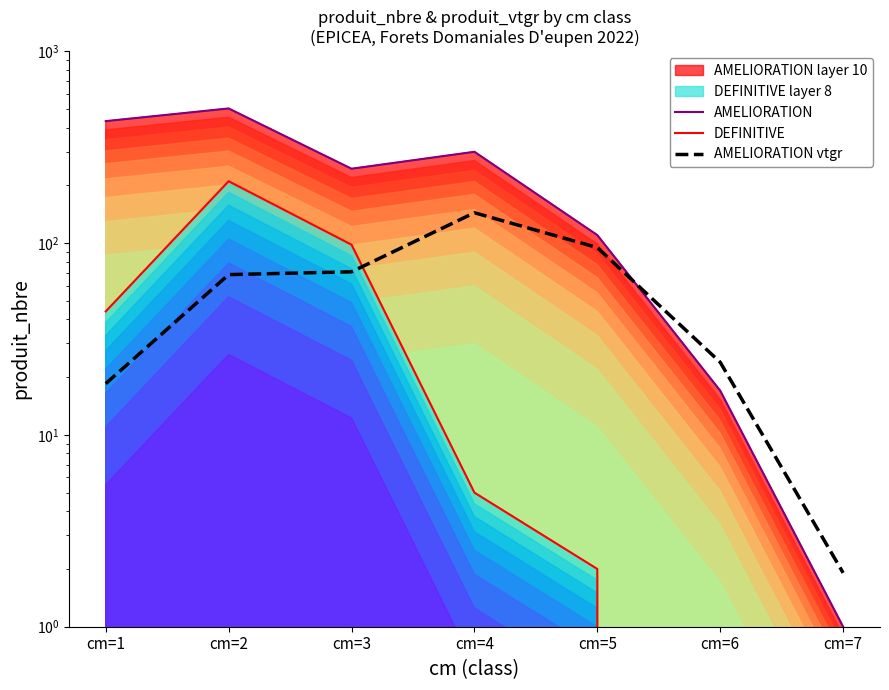

Reading left to right, what are all the values shown in this chart?

AMELIORATION: cm=1=432.0	cm=2=503.0	cm=3=244.0	cm=4=299.0	cm=5=110.0	cm=6=17.0	cm=7=1.0
DEFINITIVE: cm=1=44.0	cm=2=210.0	cm=3=98.0	cm=4=5.0	cm=5=2.0	cm=6=0.0	cm=7=0.0
AMELIORATION vtgr: cm=1=18.5	cm=2=68.5	cm=3=70.8	cm=4=143.9	cm=5=94.7	cm=6=23.9	cm=7=1.9